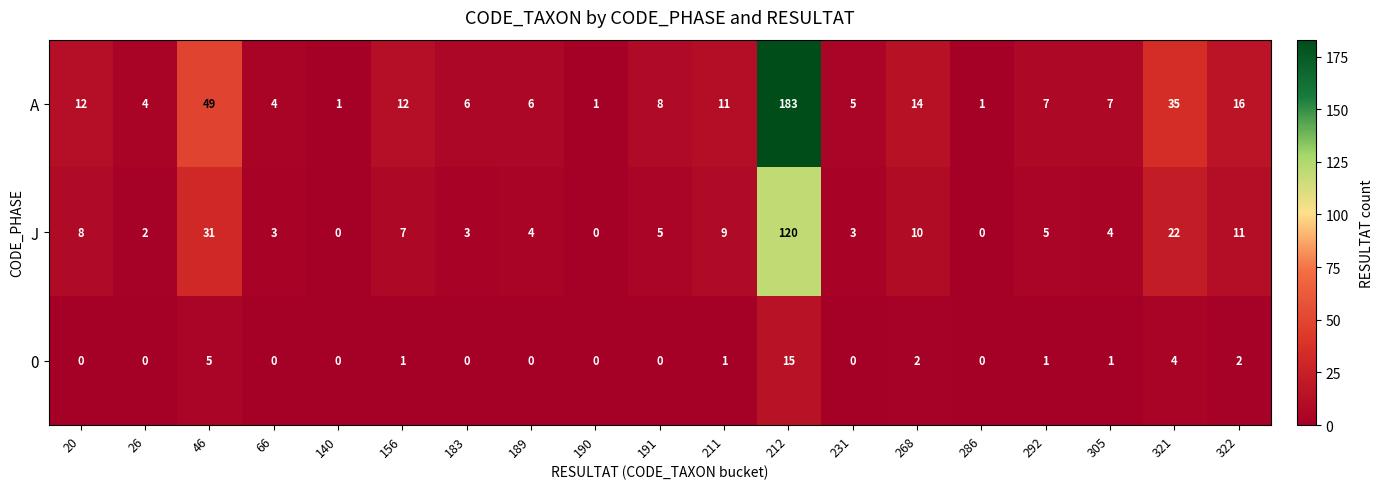

At which category is the sum across all series the highest?

212